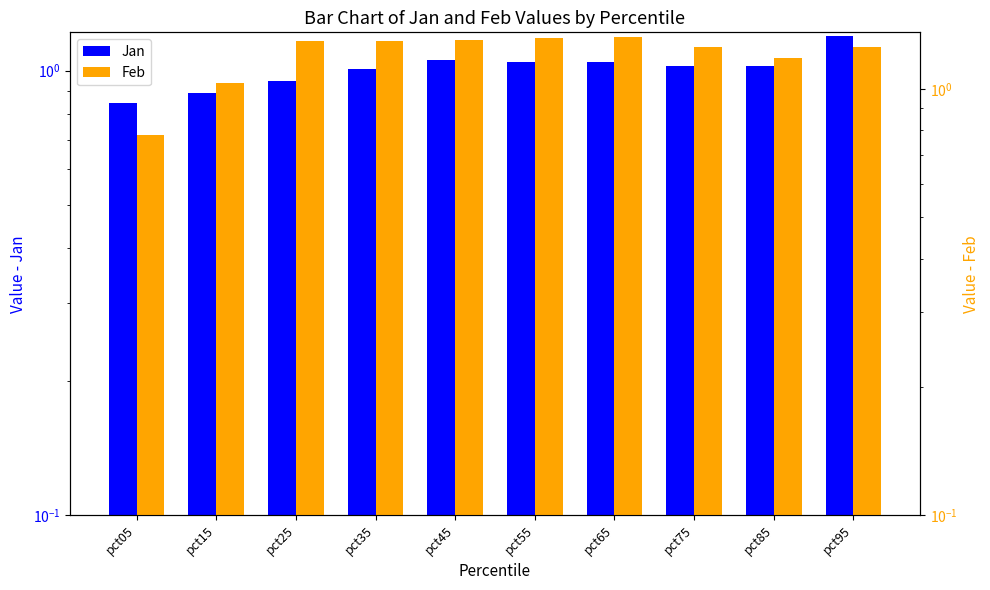

What are all the series names shown in the legend?

Jan, Feb